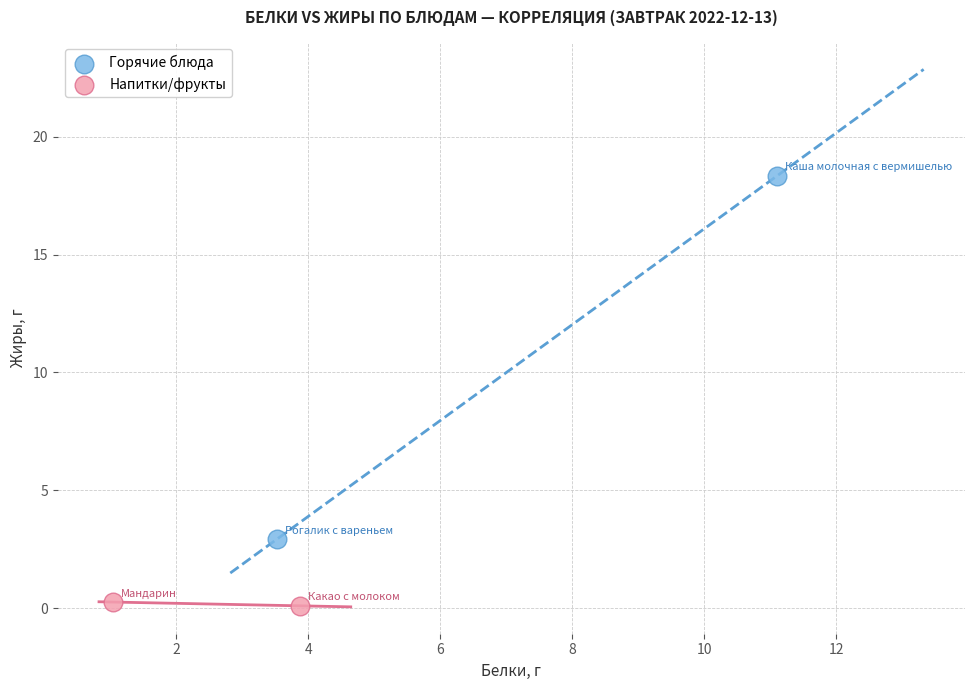

What are all the series names shown in the legend?

Горячие блюда, Напитки/фрукты